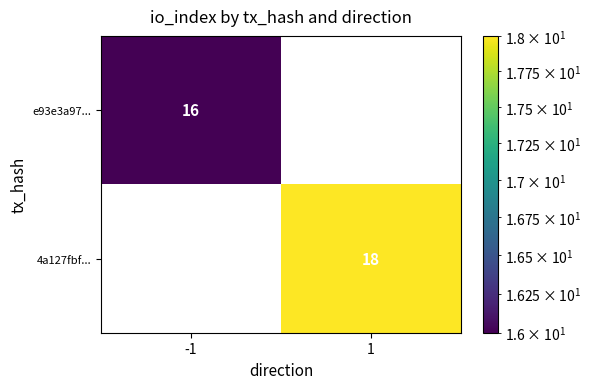

Which series has the largest total across all categories?

4a127fbf...